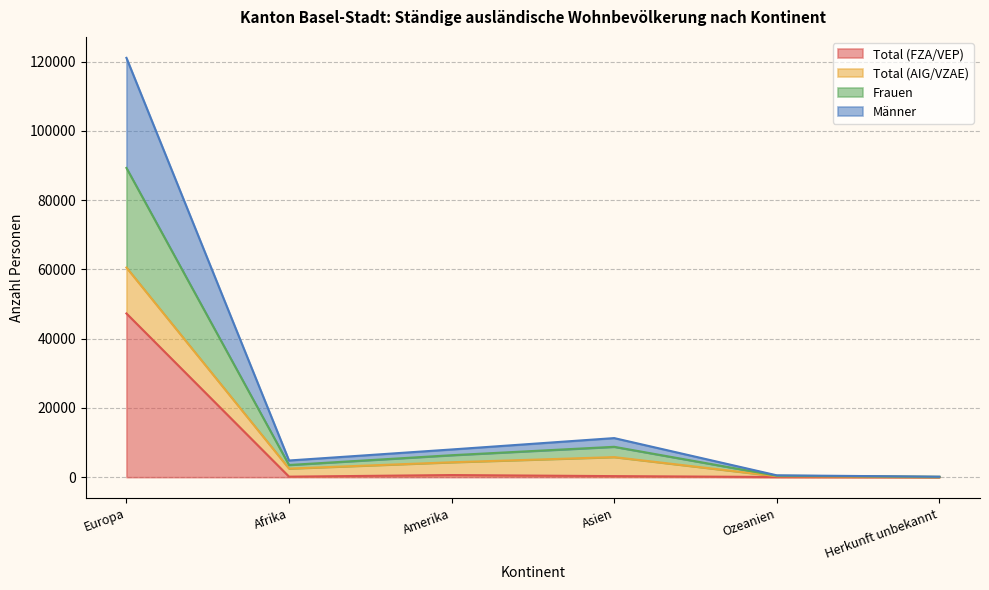

Is the value of Männer at Herkunft unbekannt greater than the value of Total (FZA/VEP) at Europa?

No